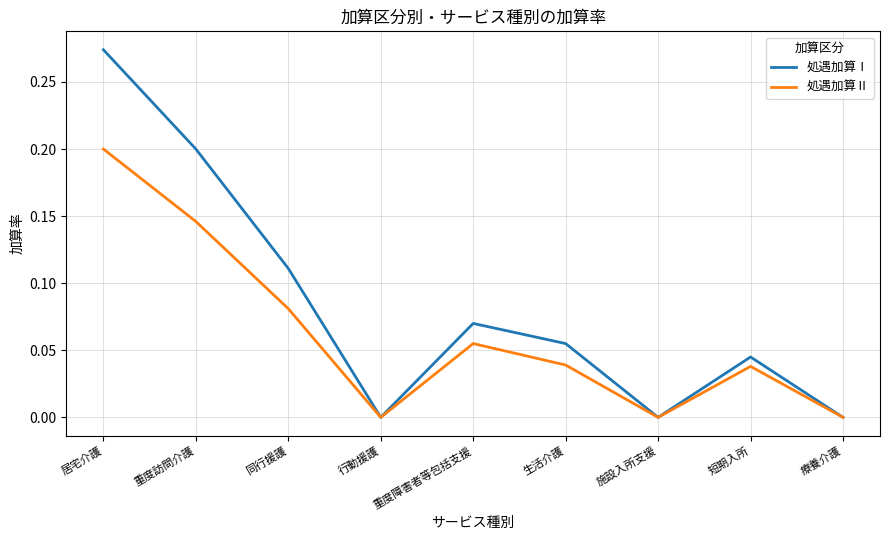

How many interior local valleys does the 処遇加算Ⅰ series have?

2